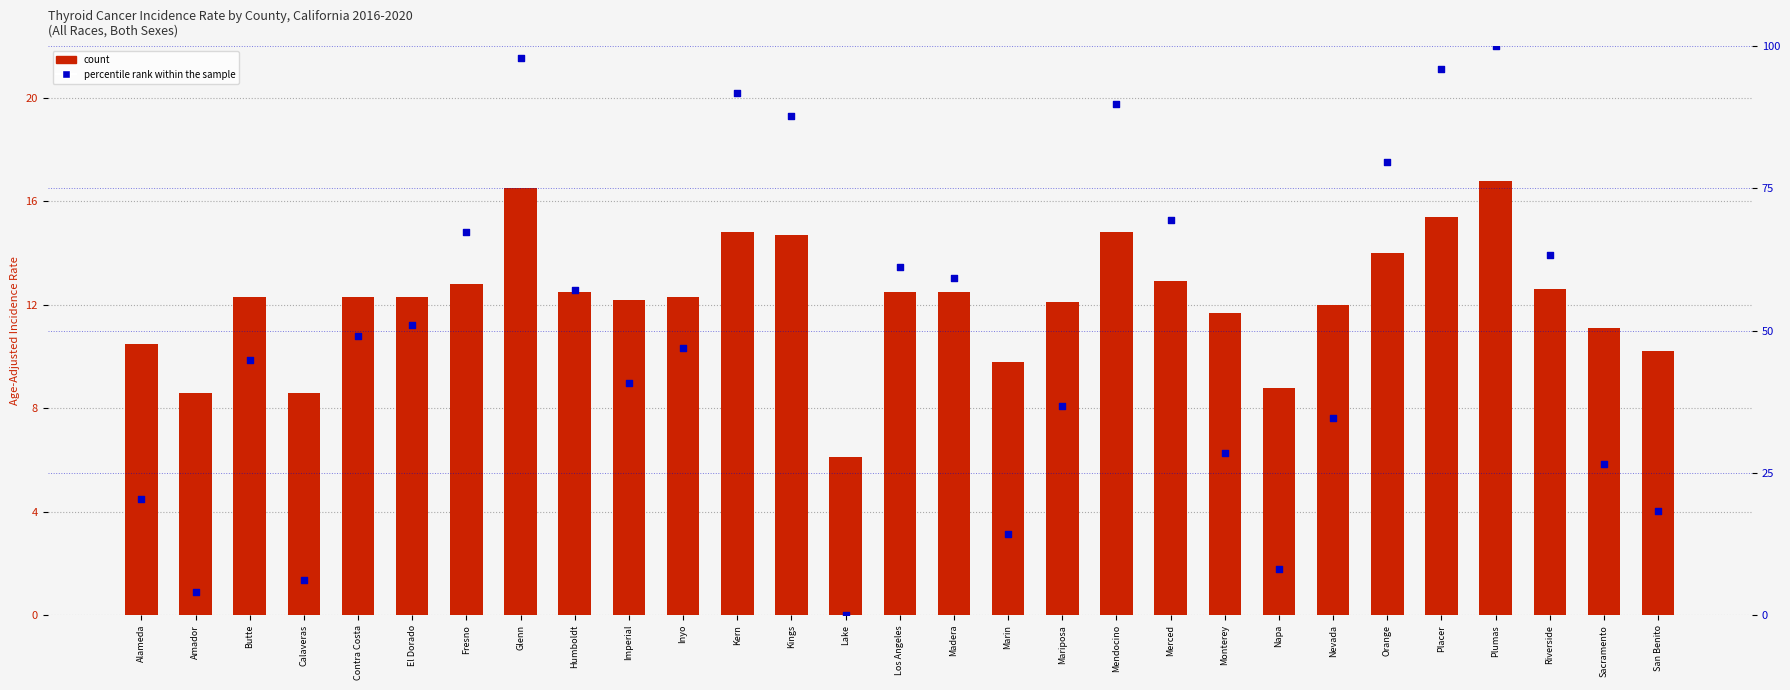

Which series reaches the minimum Y coordinate?

percentile rank within the sample